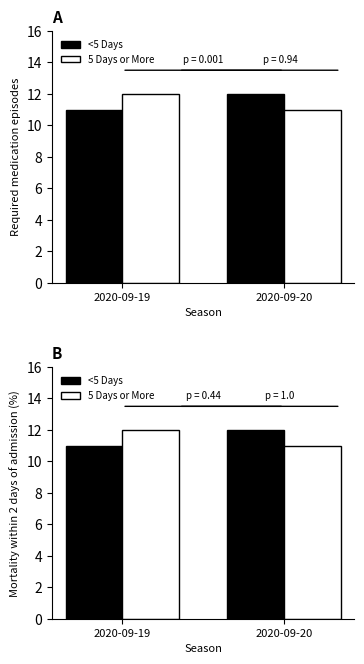

What is the value of the <5 Days bar at the 2nd from the left?

12